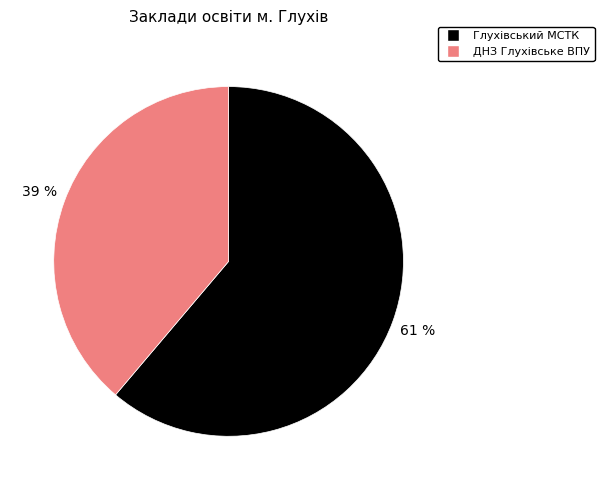

What percentage is the ДНЗ Глухівське ВПУ slice, to the nearest percent?

39%